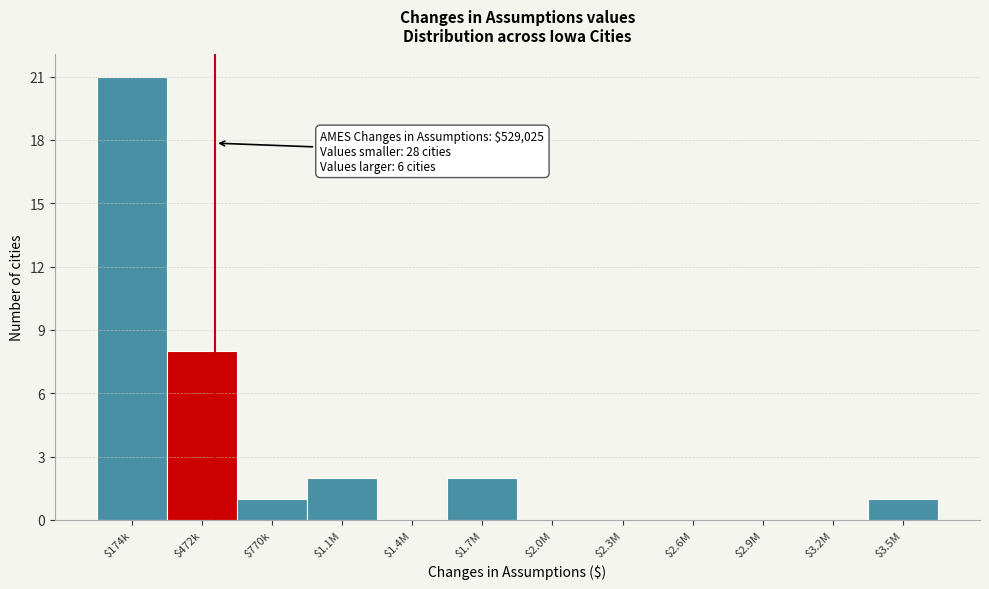

At which label is the value closest to 10?

$472k